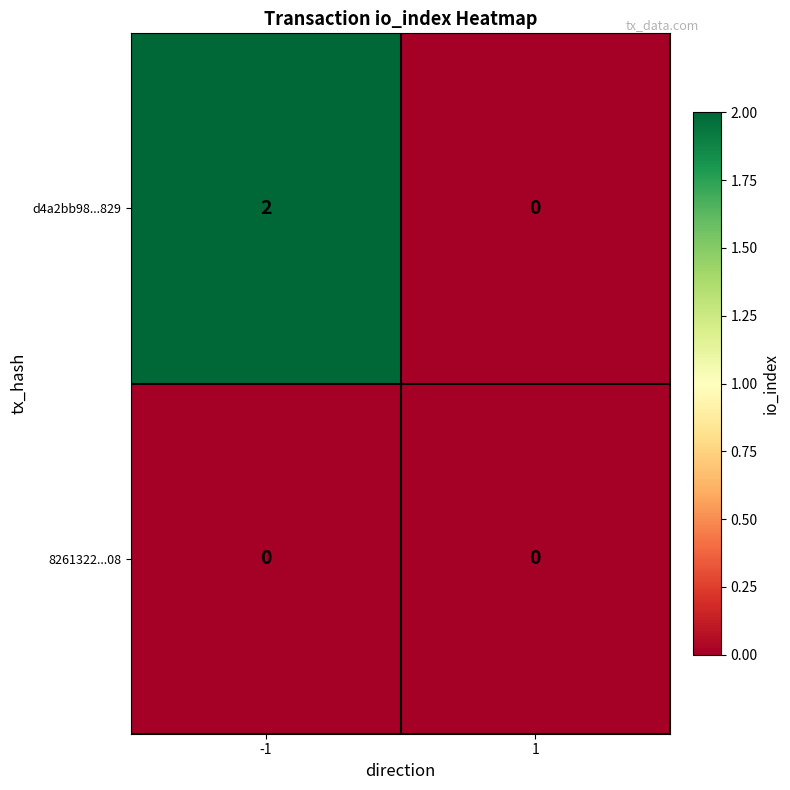

Reading left to right, list all the values displayed in this chart.

d4a2bb98...829: -1=2	1=0
8261322...08: -1=0	1=0